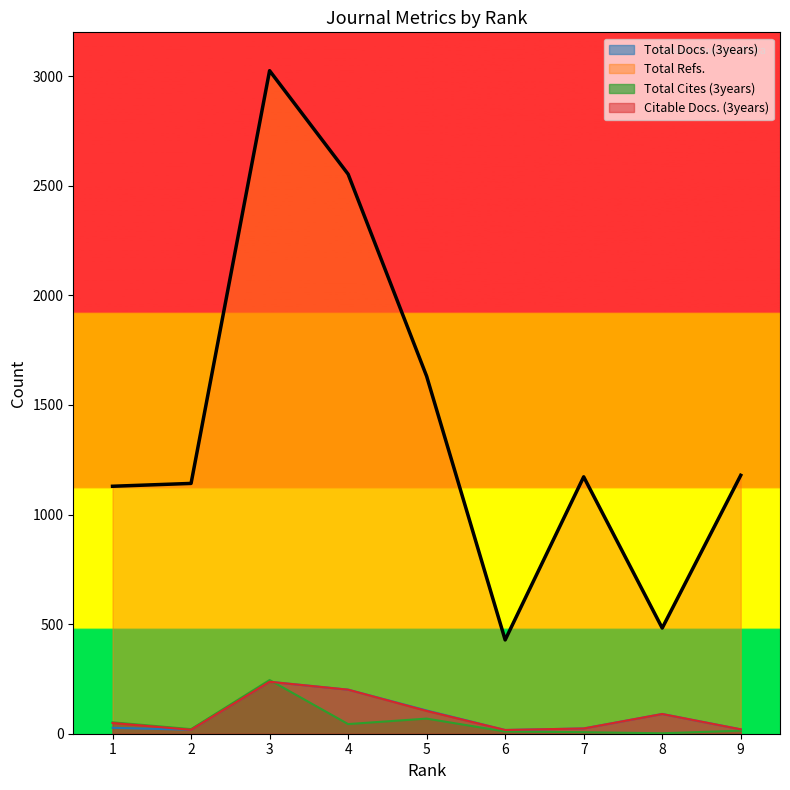

Count the number of categories in the chart.

9